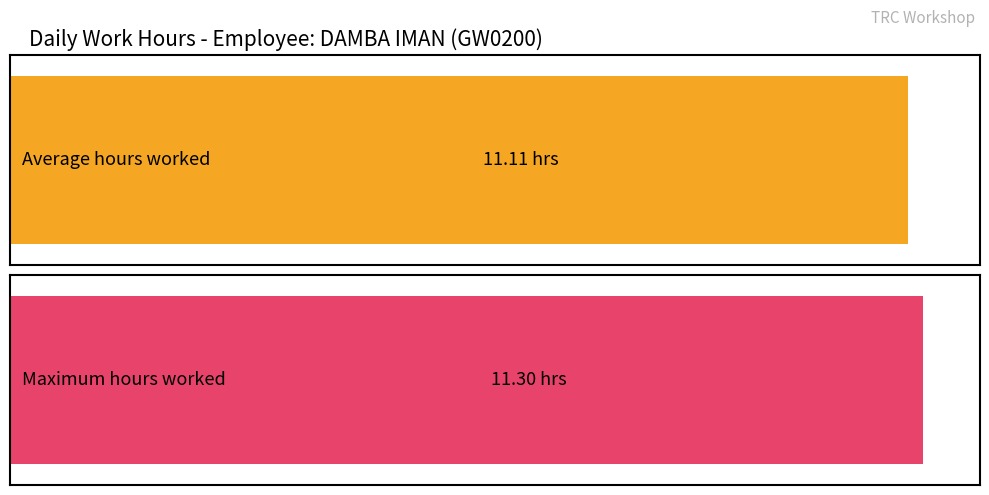

What is the greatest value displayed?

11.3